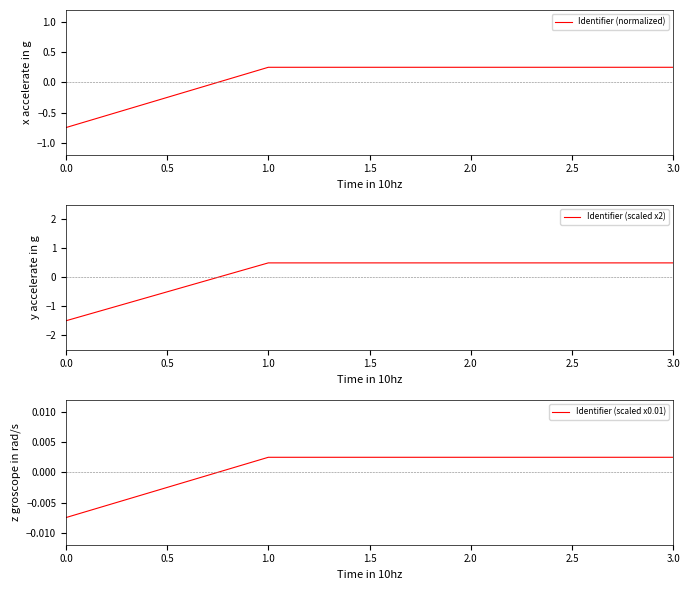

List the series in order of their peak value, lowest first.

Identifier (scaled x0.01), Identifier (normalized), Identifier (scaled x2)